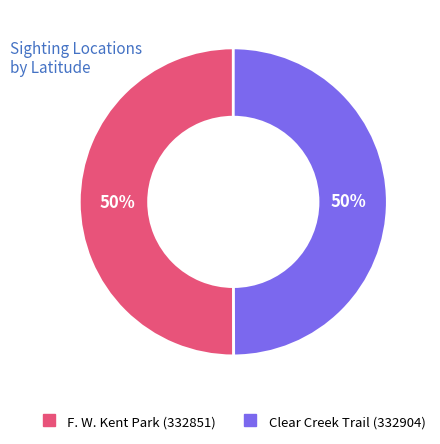

To the nearest percent, what is the combined percentage of F. W. Kent Park (332851) and Clear Creek Trail (332904)?

100%